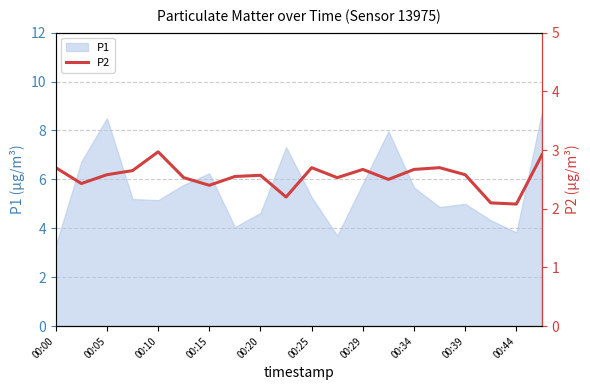

What is the smallest value displayed?

2.1